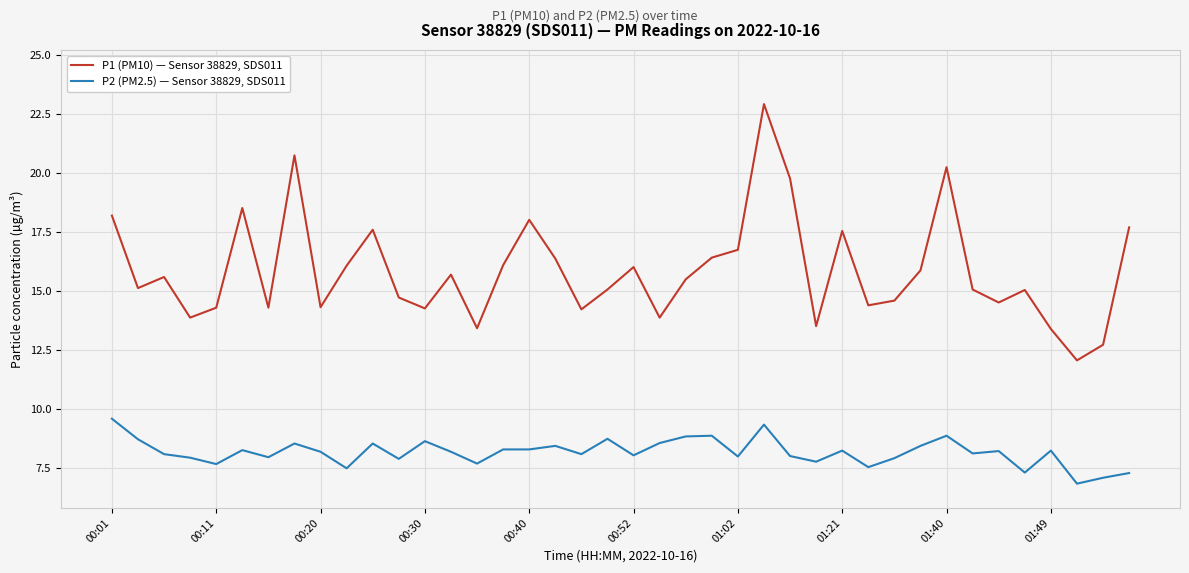

True or false: P1 (PM10) — Sensor 38829, SDS011 and P2 (PM2.5) — Sensor 38829, SDS011 intersect in this chart.

False